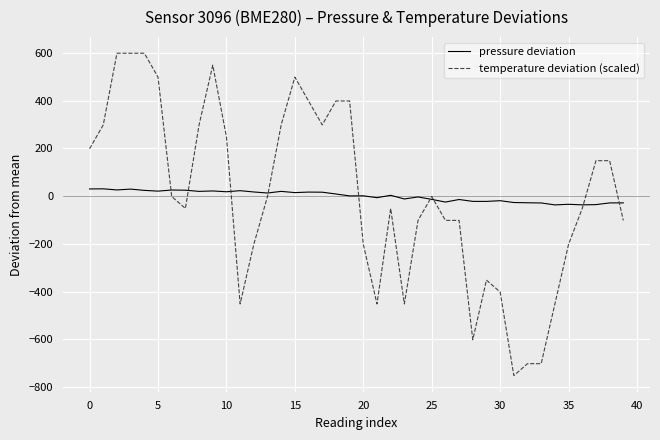

What is the minimum value shown in the chart?

-751.2